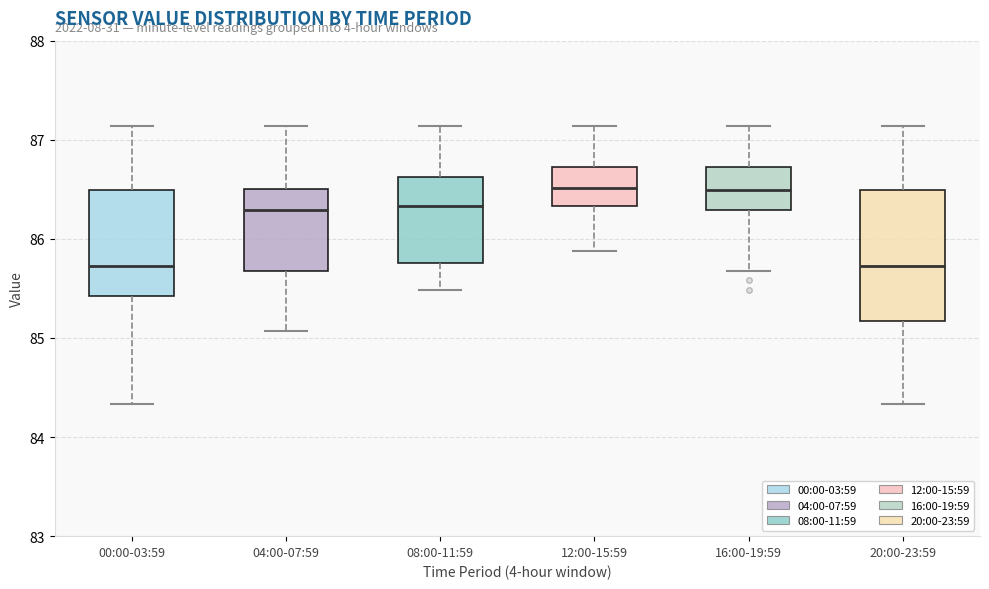

Where is the lower edge of the box for 20:00-23:59 on the y-axis? The values are not printed on the chart, so give them approximately, as read against the axis.

85.2